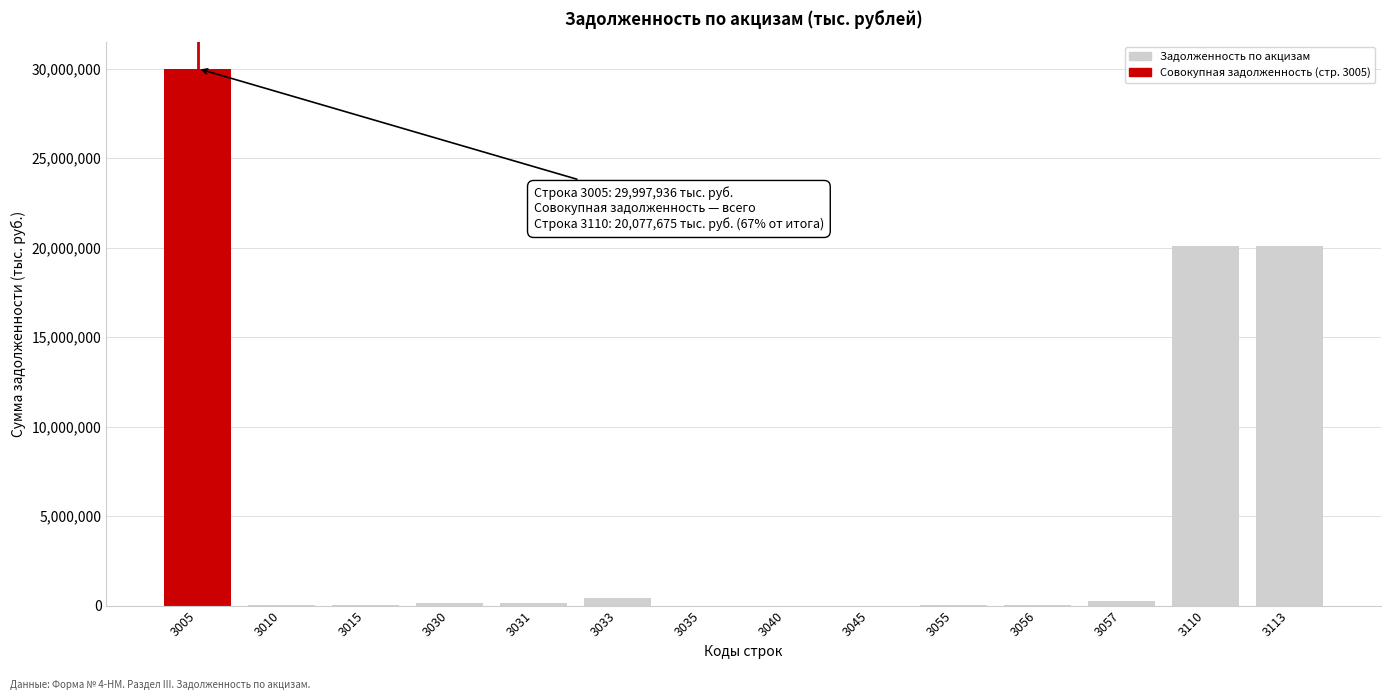

Is it true that the value at 3005 is 49060126?

False